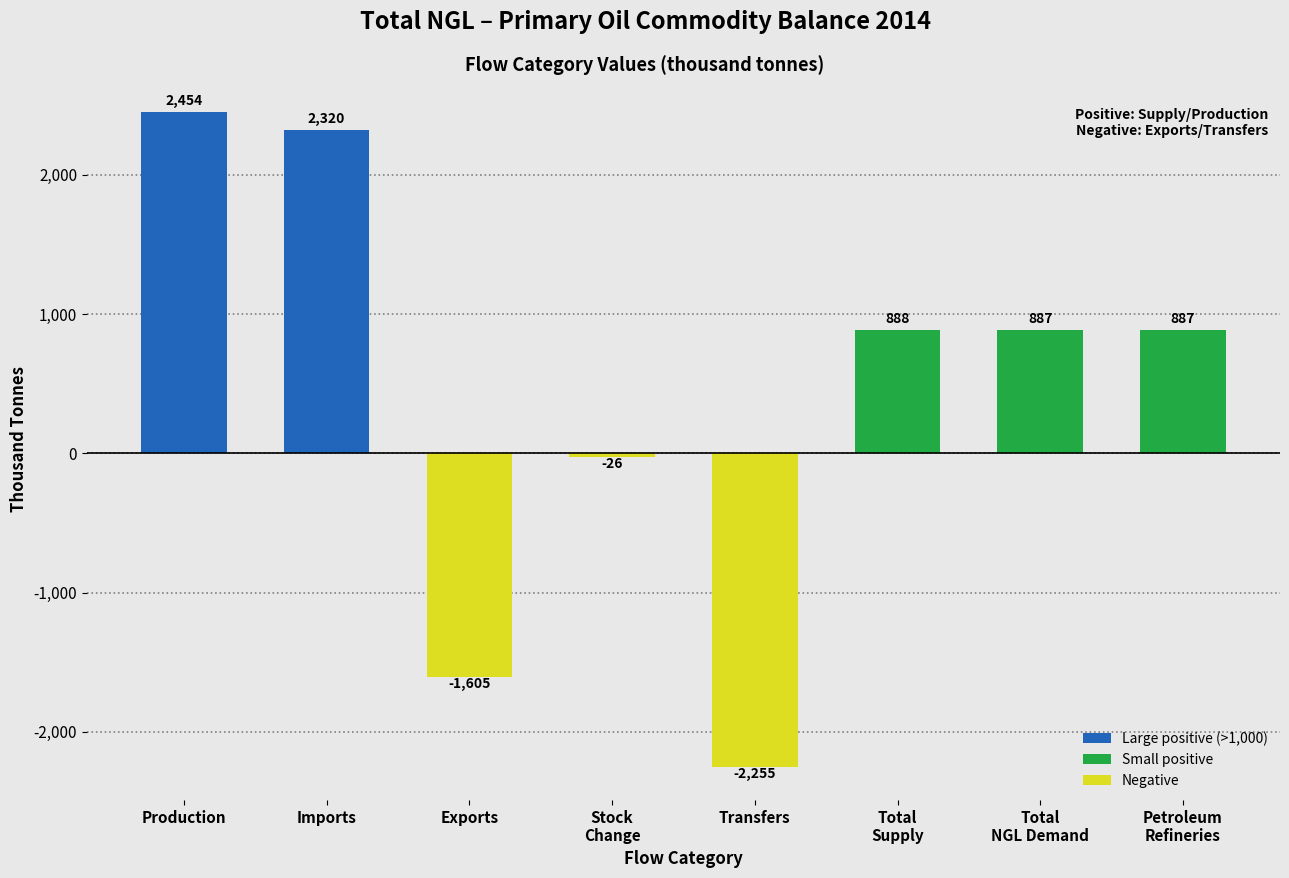

What is the greatest value displayed?

2453.7